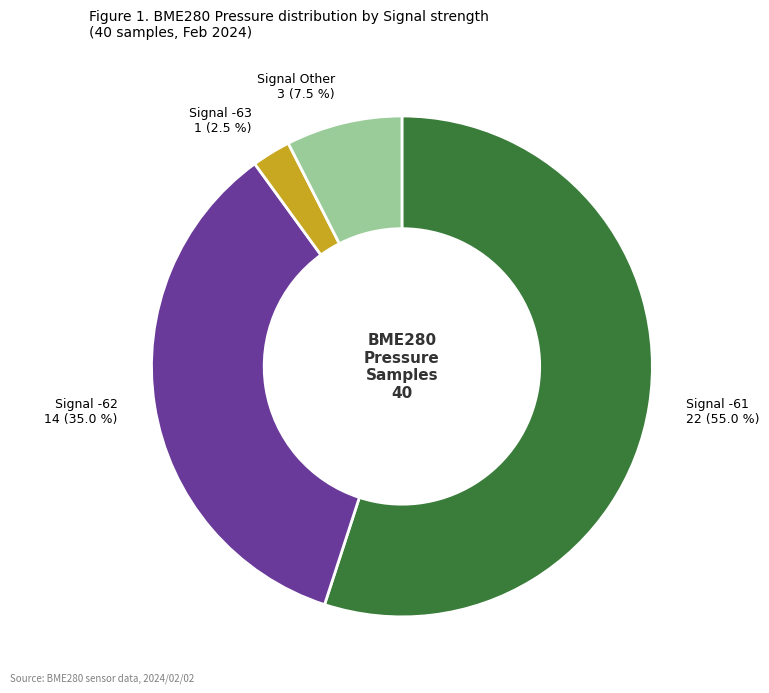

Does any single category account for the majority?

Yes